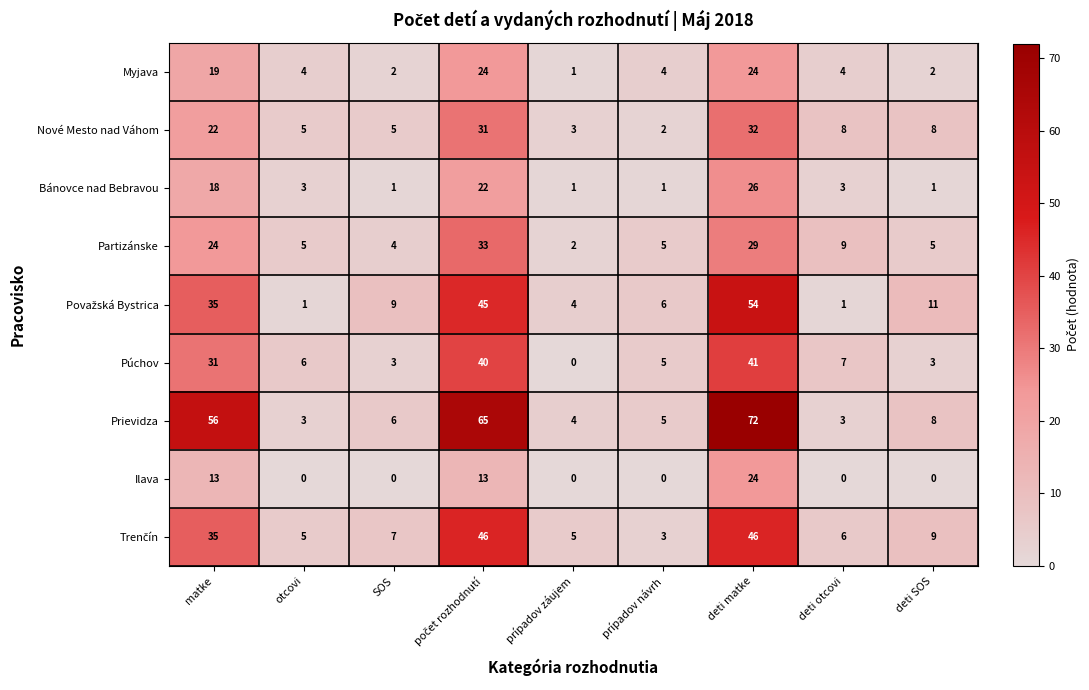

What is the sum of all Bánovce nad Bebravou values?

76